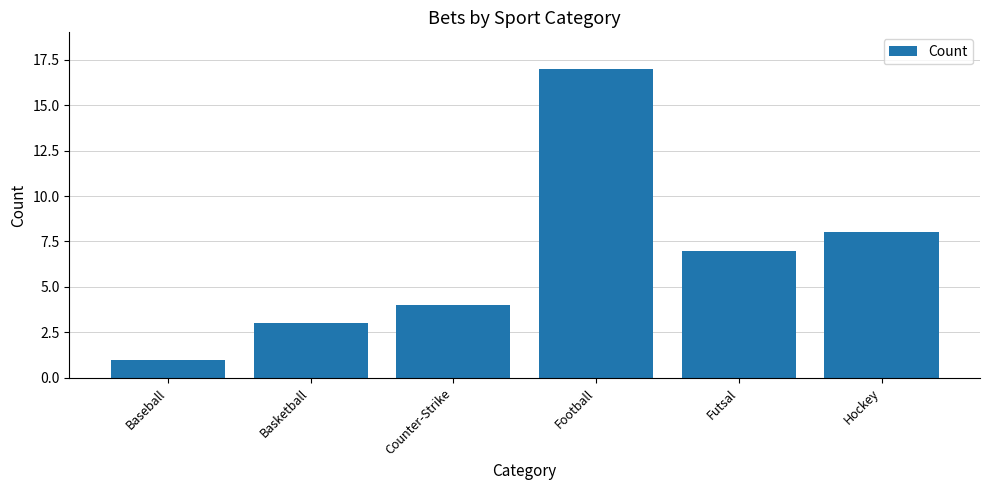

What position from the left is Football?

4